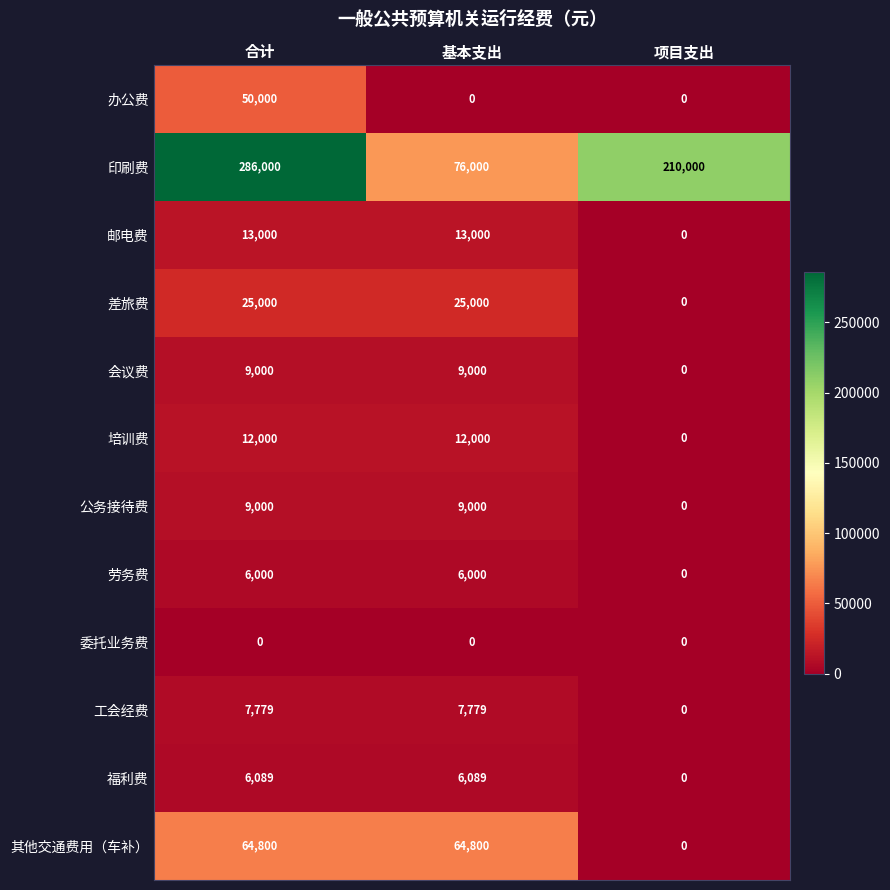

Which series has the largest total across all categories?

印刷费